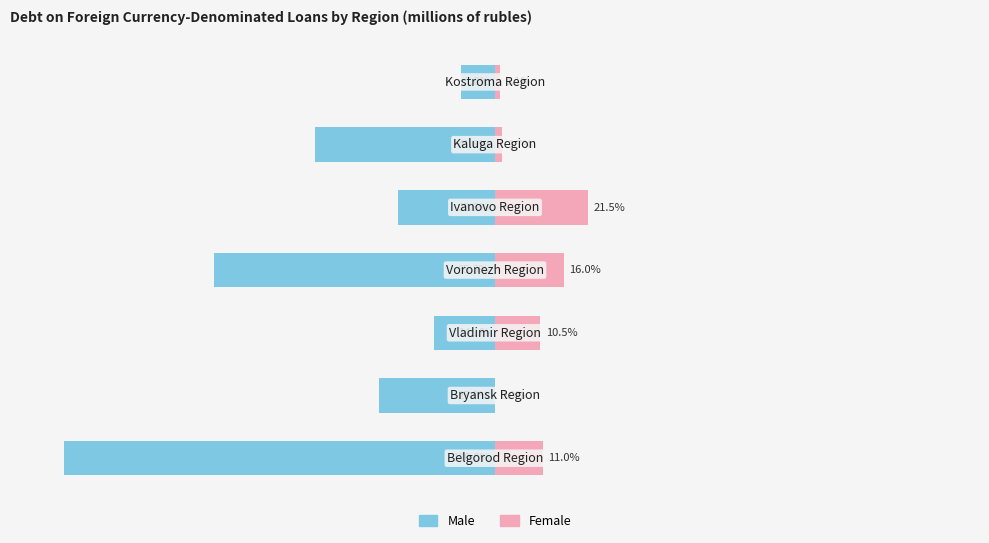

What is the maximum value for Male?

-3.1